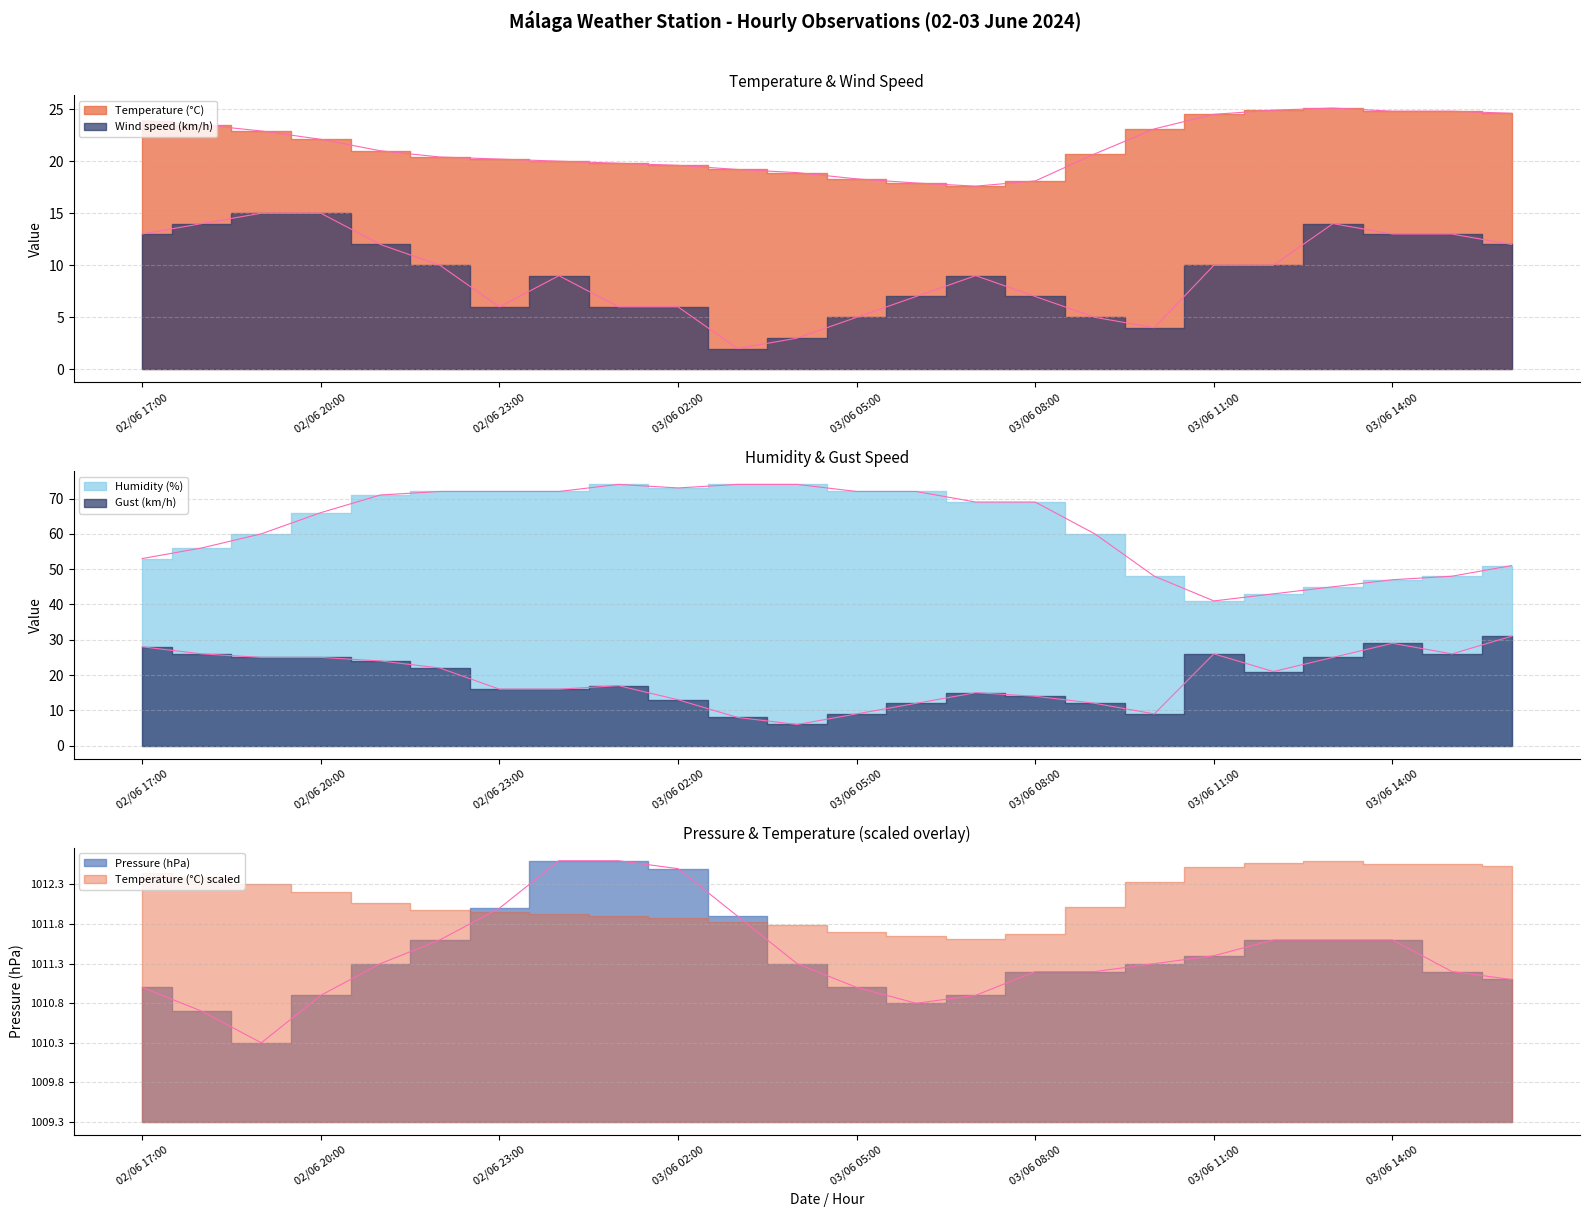

What are all the series names shown in the legend?

Temperature (°C), Wind speed (km/h), Humidity (%), Pressure (hPa), Gust (km/h)